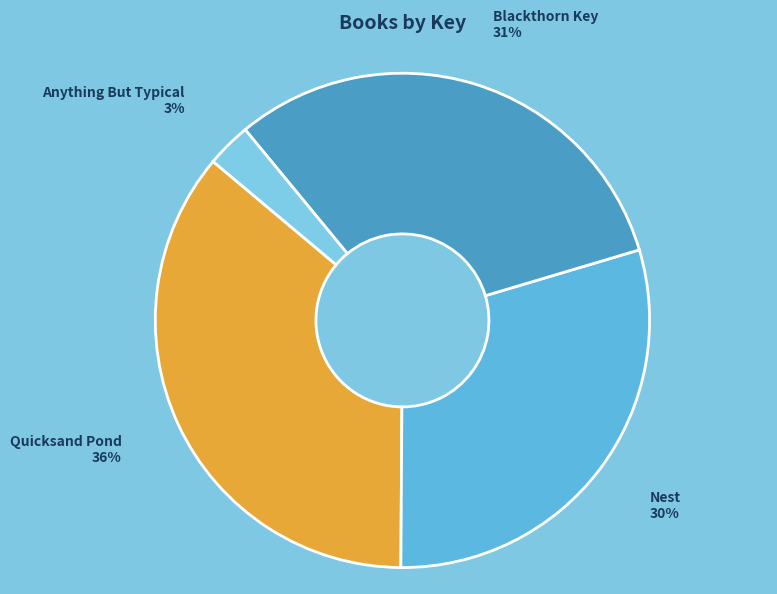

To the nearest percent, what is the difference between the largest and smallest slice percentages?

33%